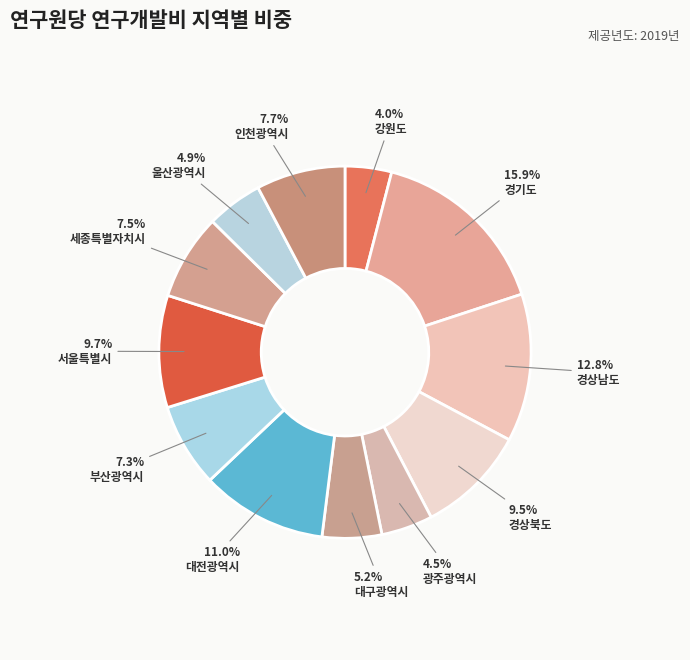

What is the ratio of the value at 대전광역시 to the value at 강원도?

2.7